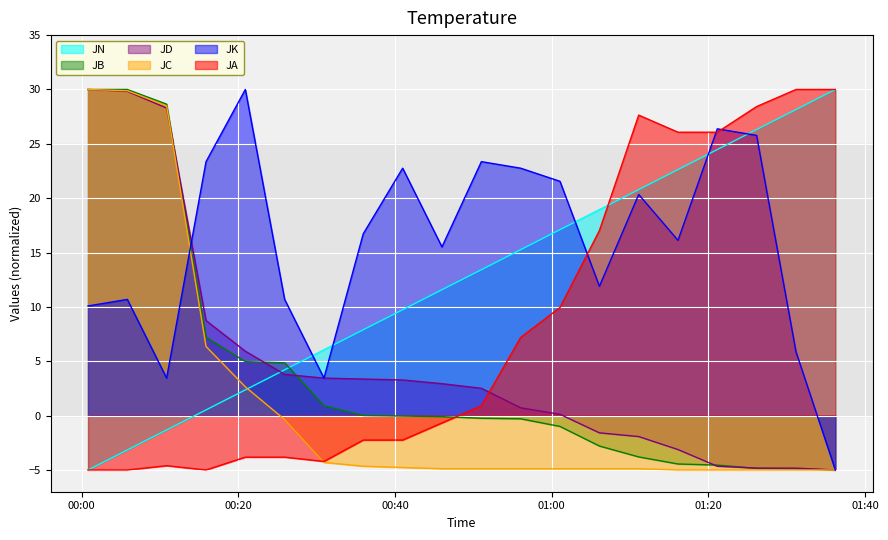

How many times do JN and JB cross each other?

1